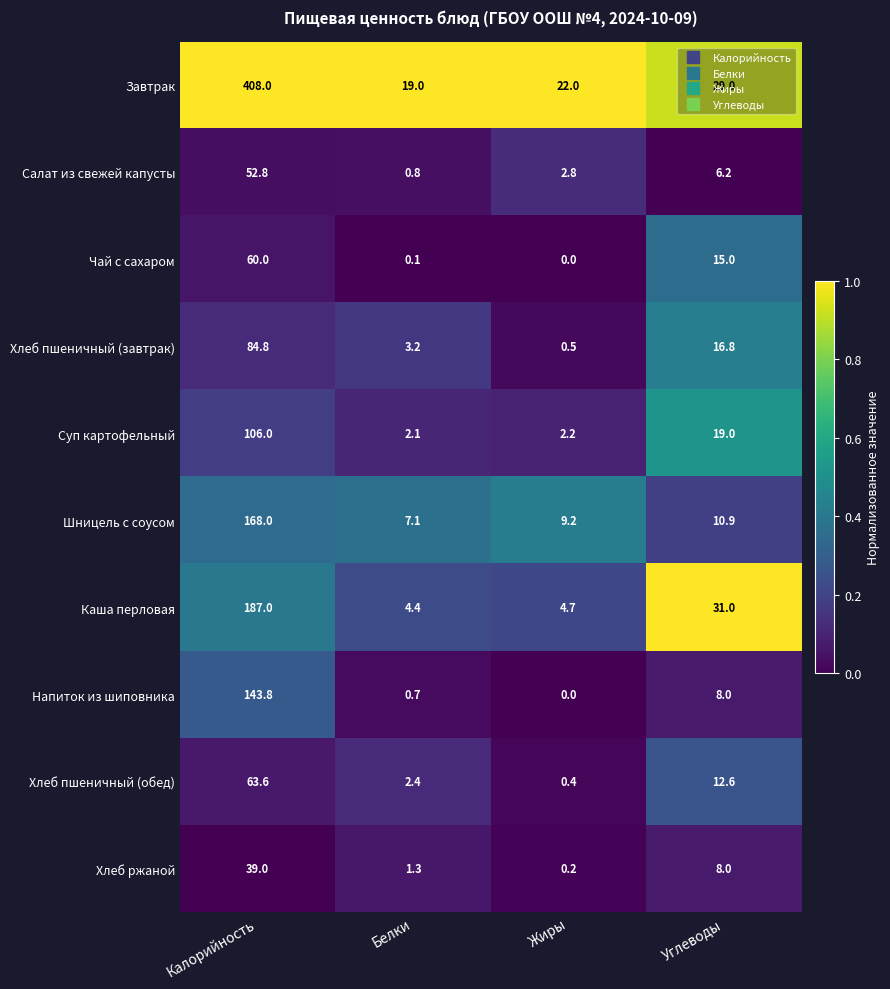

The Каша перловая series shows 44.8 at Углеводы. True or false?

False